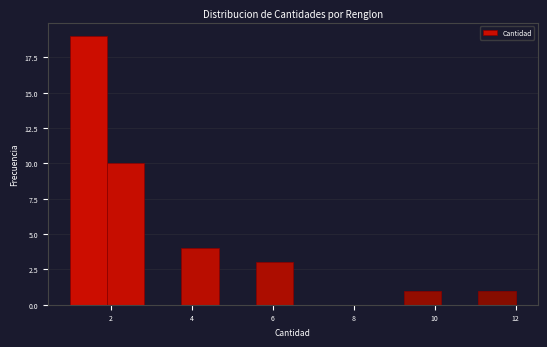

How tall is the bar that spans 1.0 to 2.0 on the x-axis? Neither the bar edges nor the heights are printed on the chart, so give them approximately, as read against the axes.

19